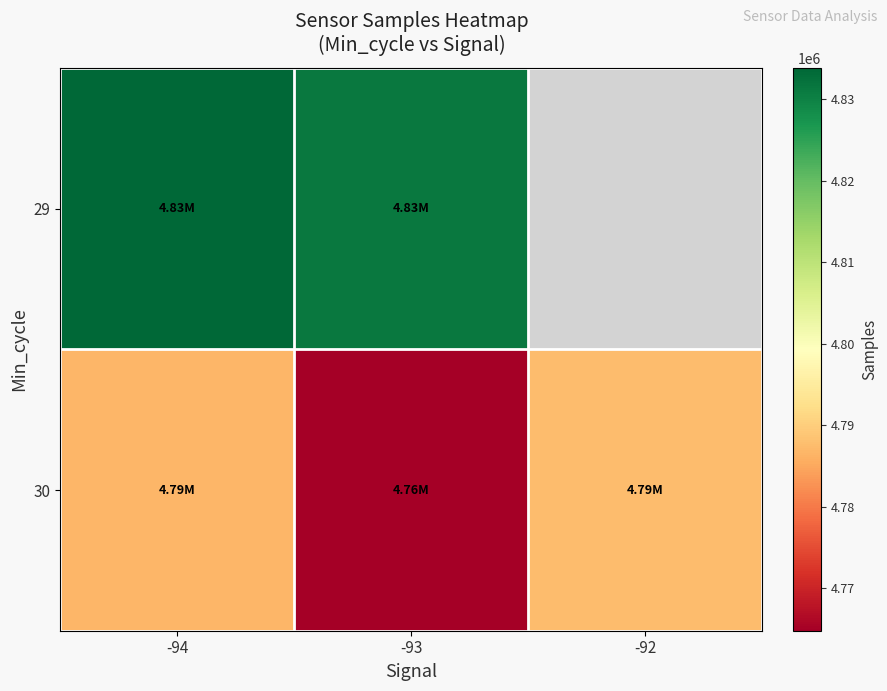

What is the total value across all series at -94?

9620760.0